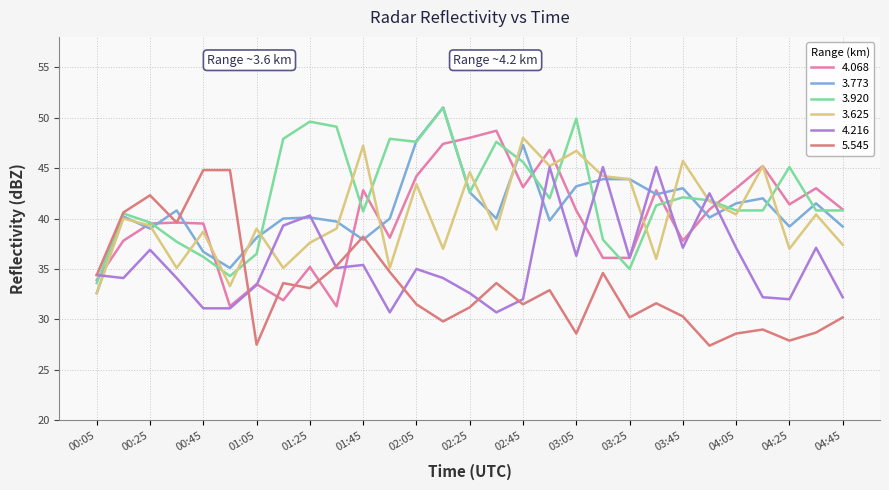

What is the smallest value displayed?

27.4